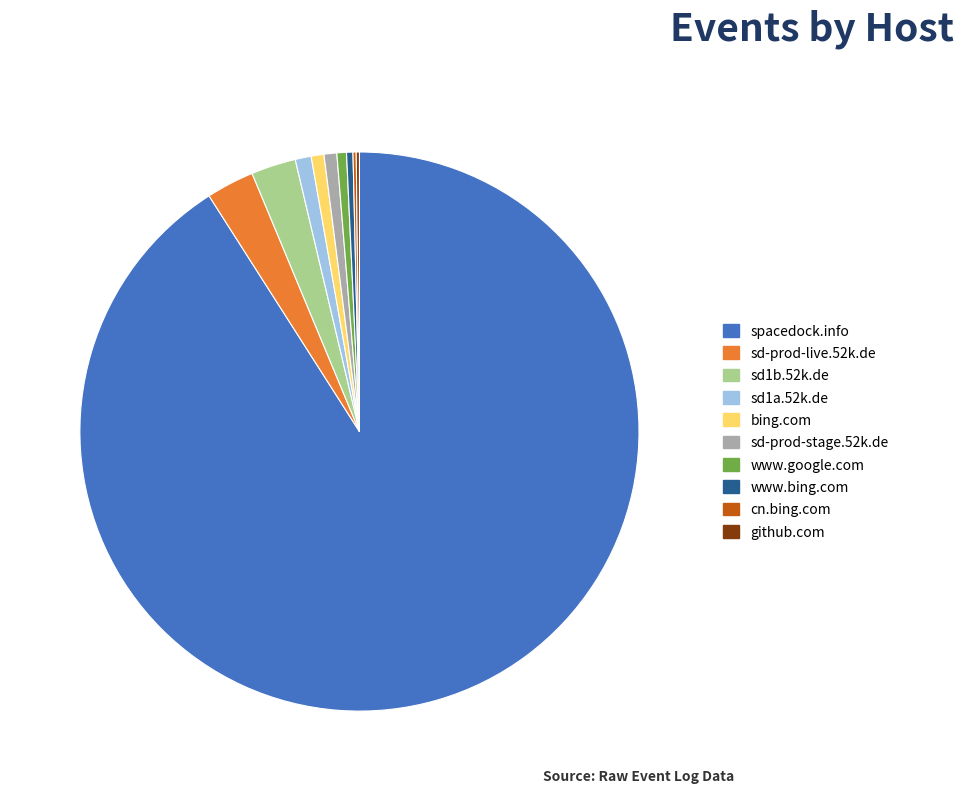

What is the ratio of the value at sd1a.52k.de to the value at sd-prod-stage.52k.de?

1.2